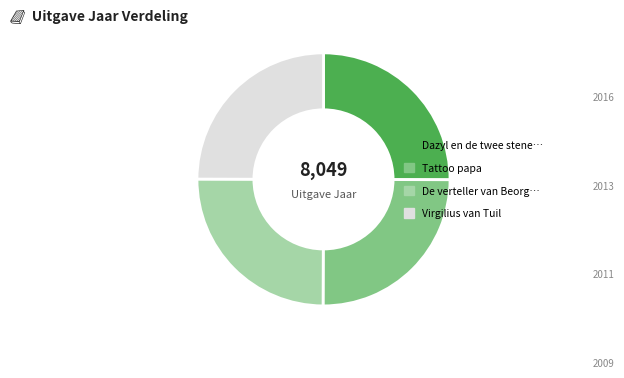

Is there a majority slice in this chart?

No